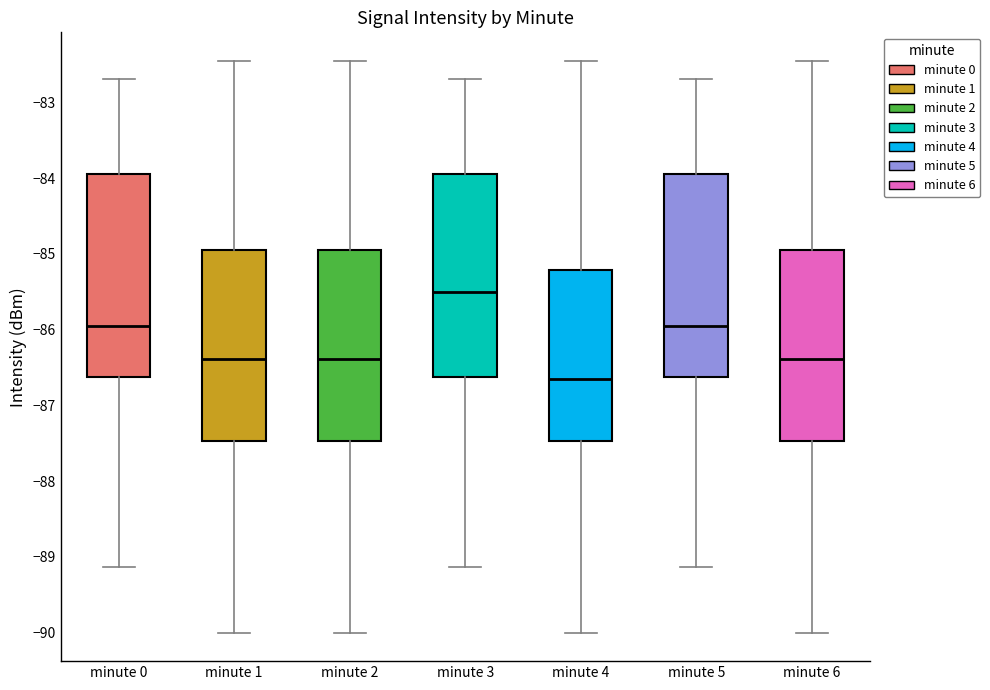

Reading left to right, read every box against the y-axis: the position of its median line, the range the box covers, and the ends of its whiskers. The values are not printed on the chart, so give them approximately, as read against the axis.

minute 0: median -86.0, box -86.6 to -83.9, whiskers -89.1 to -82.7
minute 1: median -86.4, box -87.5 to -84.9, whiskers -90.0 to -82.4
minute 2: median -86.4, box -87.5 to -84.9, whiskers -90.0 to -82.4
minute 3: median -85.5, box -86.6 to -83.9, whiskers -89.1 to -82.7
minute 4: median -86.7, box -87.5 to -85.2, whiskers -90.0 to -82.4
minute 5: median -86.0, box -86.6 to -83.9, whiskers -89.1 to -82.7
minute 6: median -86.4, box -87.5 to -84.9, whiskers -90.0 to -82.4